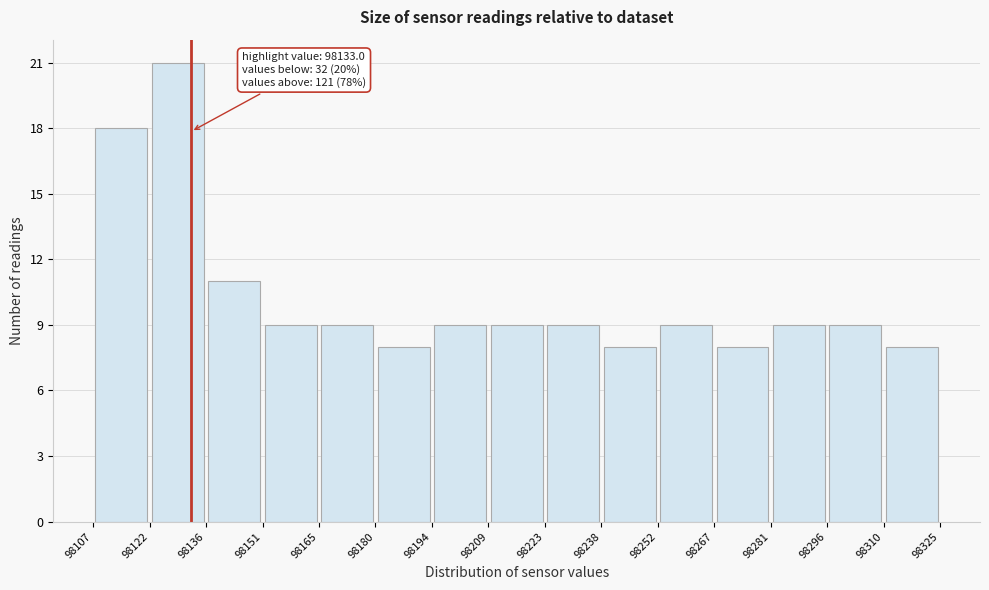

Which range on the x-axis has the tallest bar?

98122 to 98136